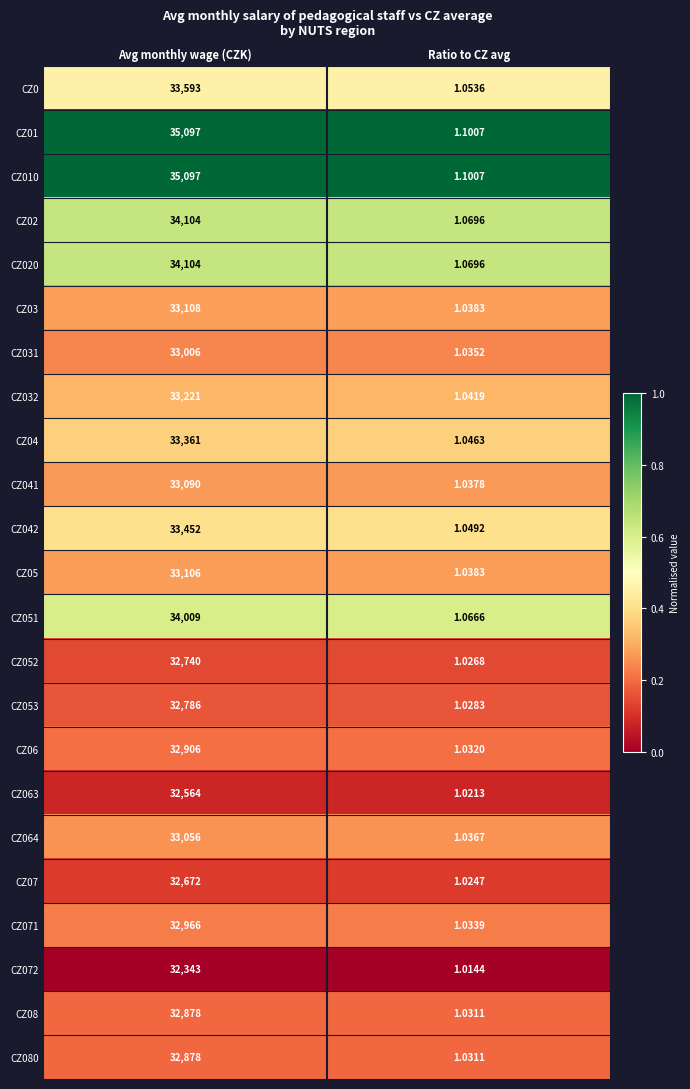

Which category has the lowest value in the CZ07 series?

Ratio to CZ avg